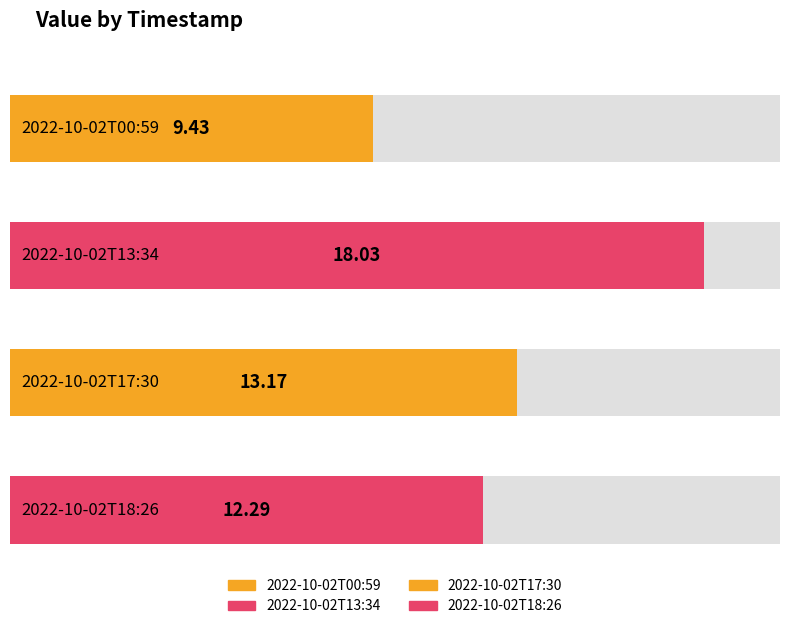

What is the change in value from 2022-10-02T00:59 to 2022-10-02T17:30?

+3.7